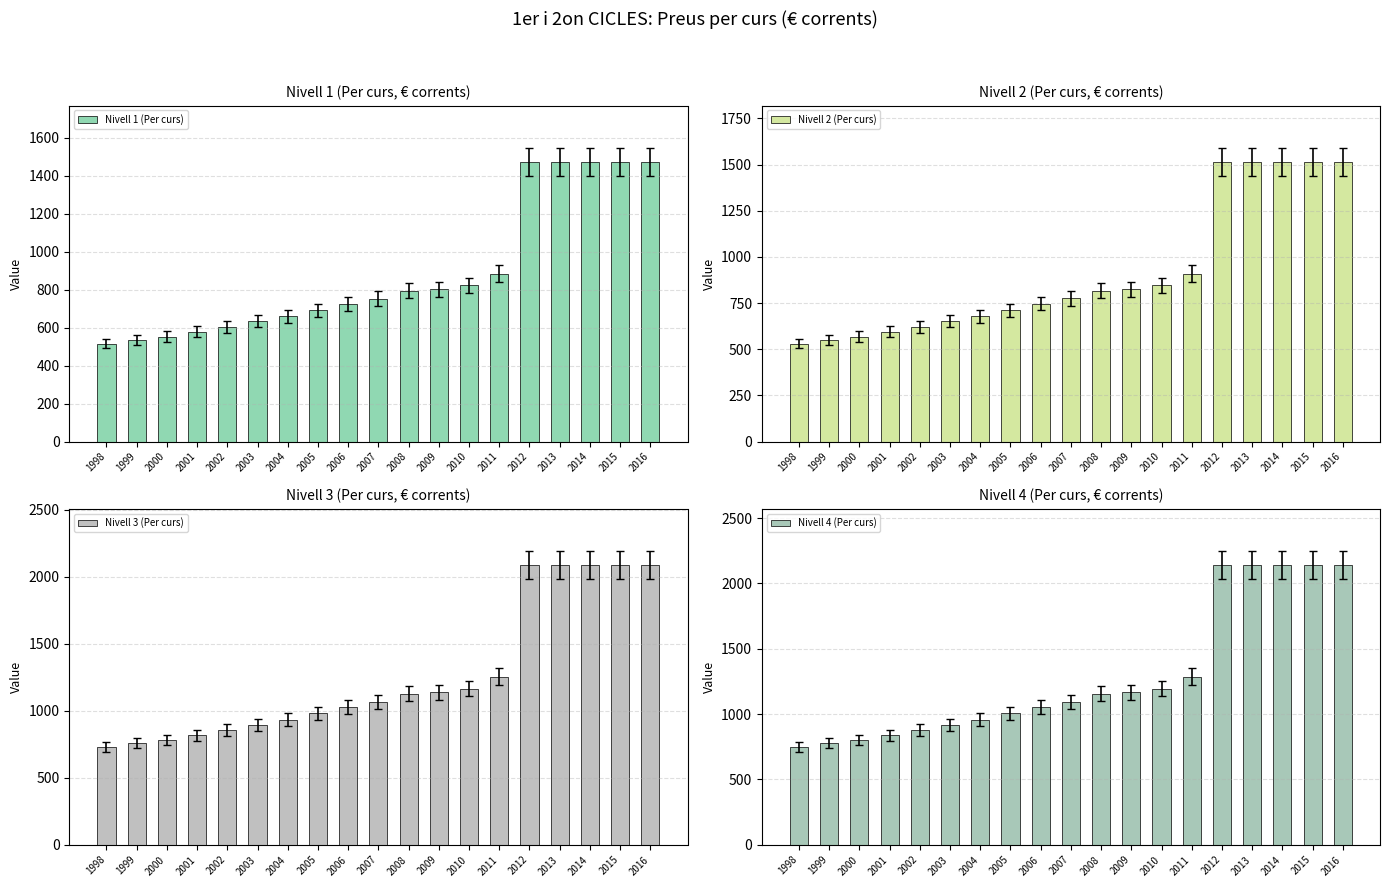

What is the value of the Nivell 2 (Per curs) bar at the 7th from the left?

678.0